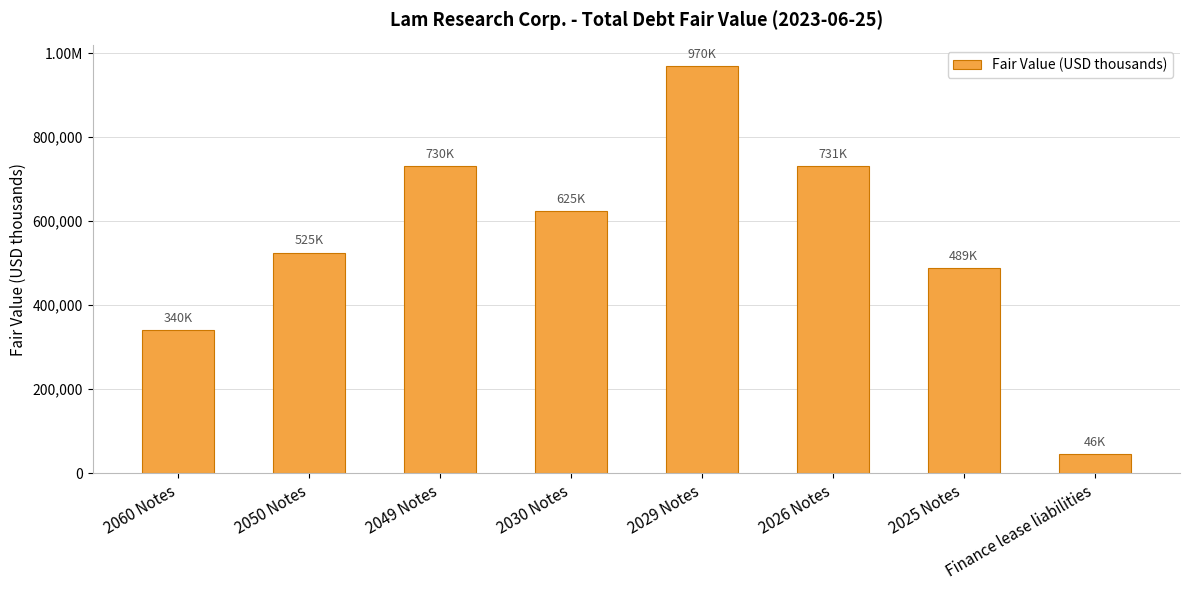

Rank the categories by value from highest to lowest.

2029 Notes, 2026 Notes, 2049 Notes, 2030 Notes, 2050 Notes, 2025 Notes, 2060 Notes, Finance lease liabilities